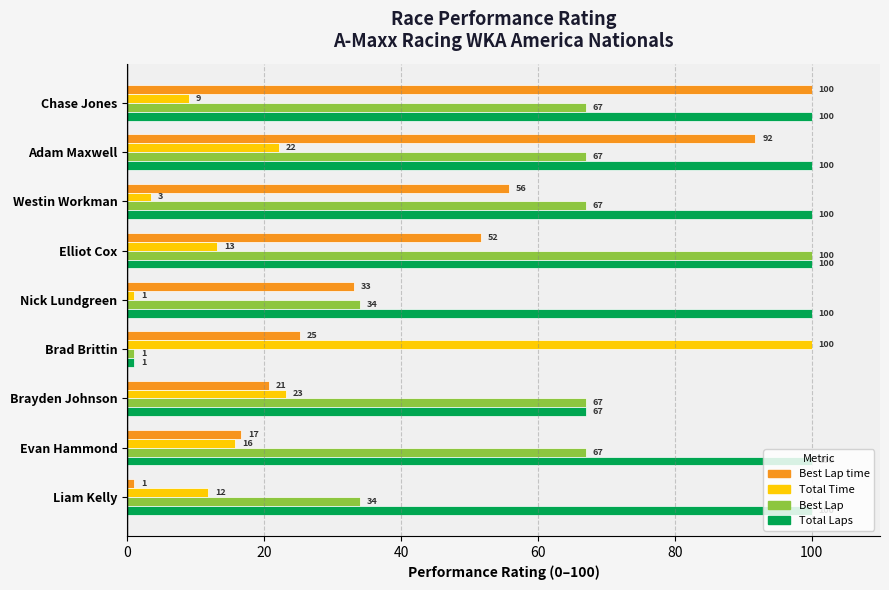

Rank the series at Westin Workman from lowest to highest value.

Total Time, Best Lap time, Best Lap, Total Laps